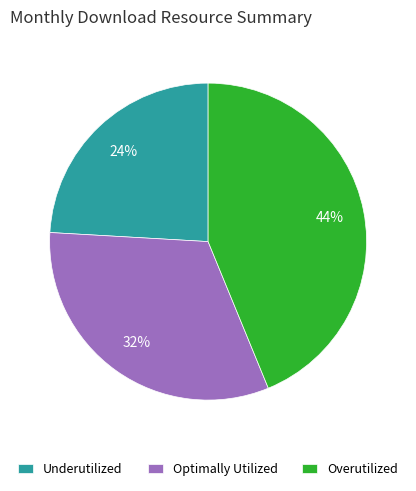

Is the sum of Underutilized and Overutilized greater than half?

Yes